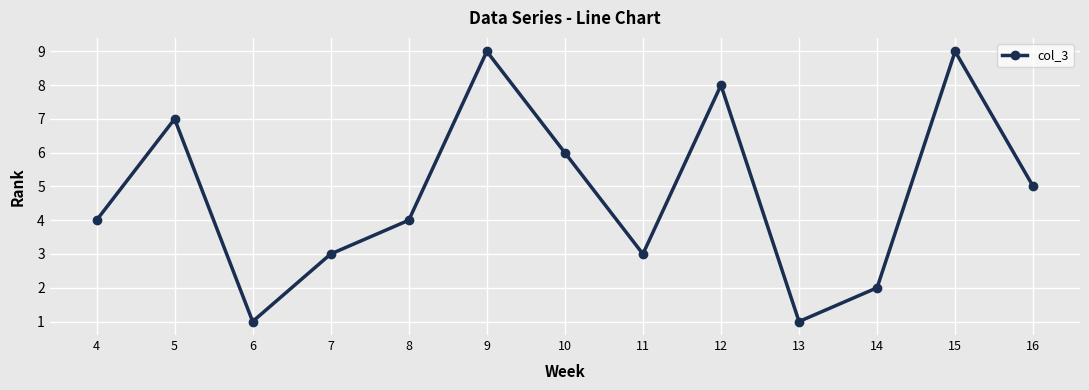

What is the maximum value shown in the chart?

9